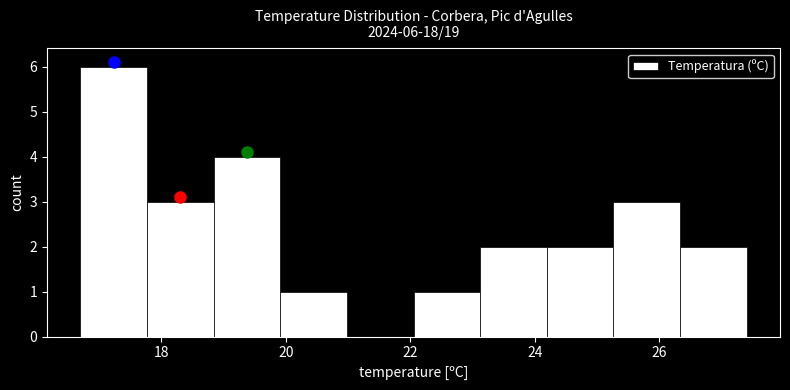

Over which range of the x-axis is the bar tallest?

16.8 to 17.8